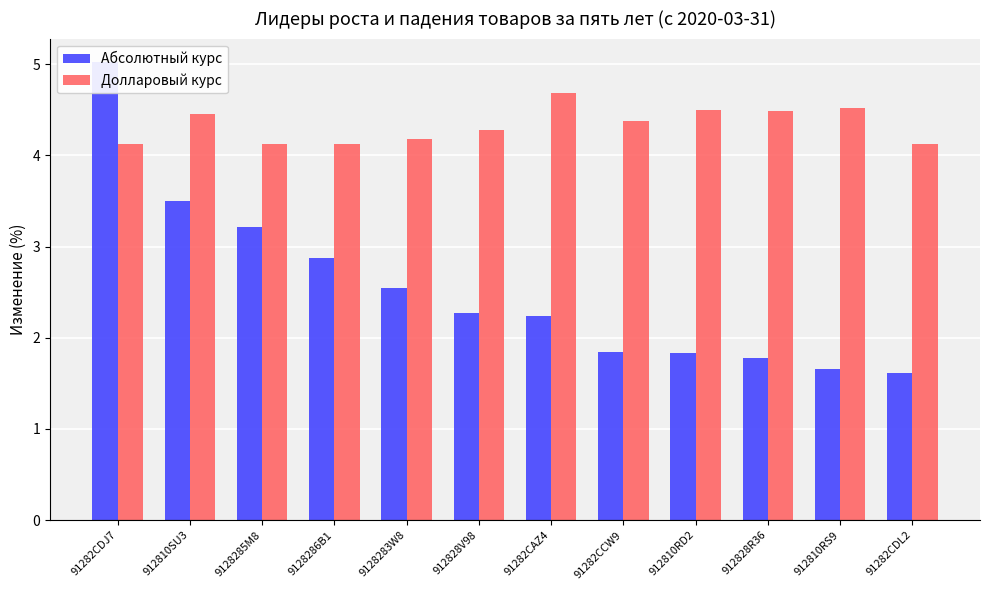

Read the Абсолютный курс value at 912828R36.

1.8